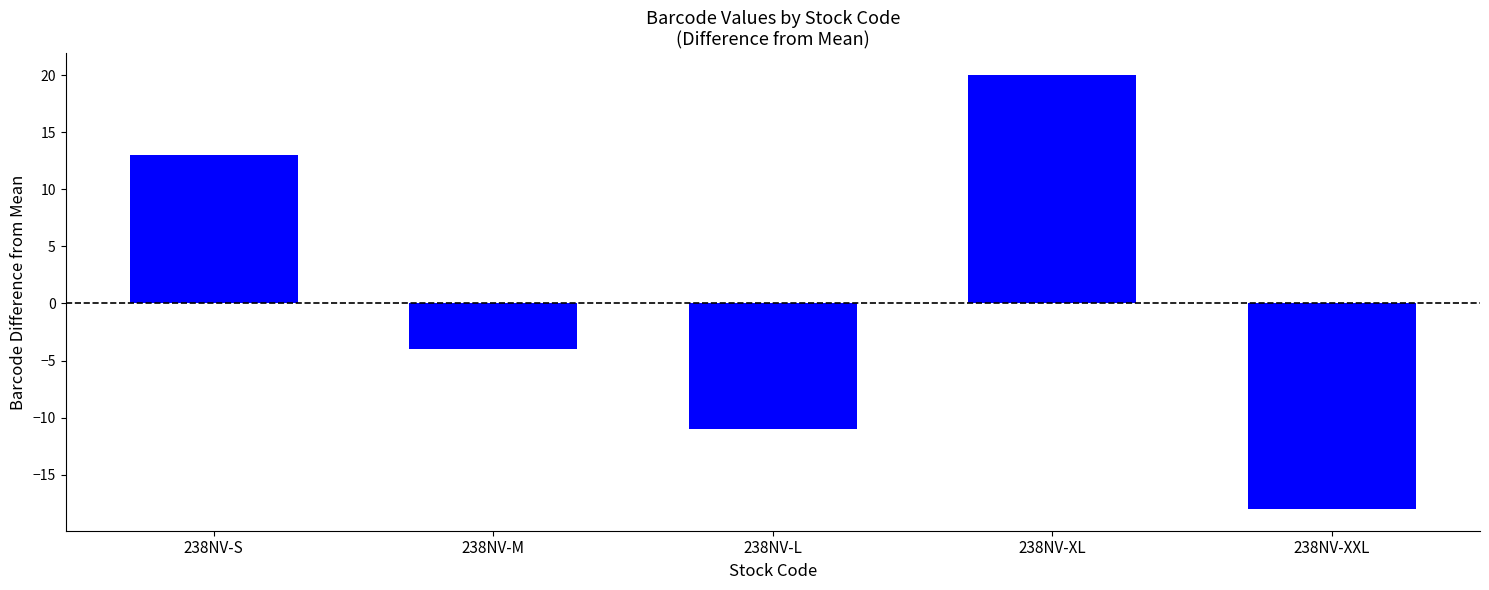

Which category has the lowest value across all series?

238NV-XXL